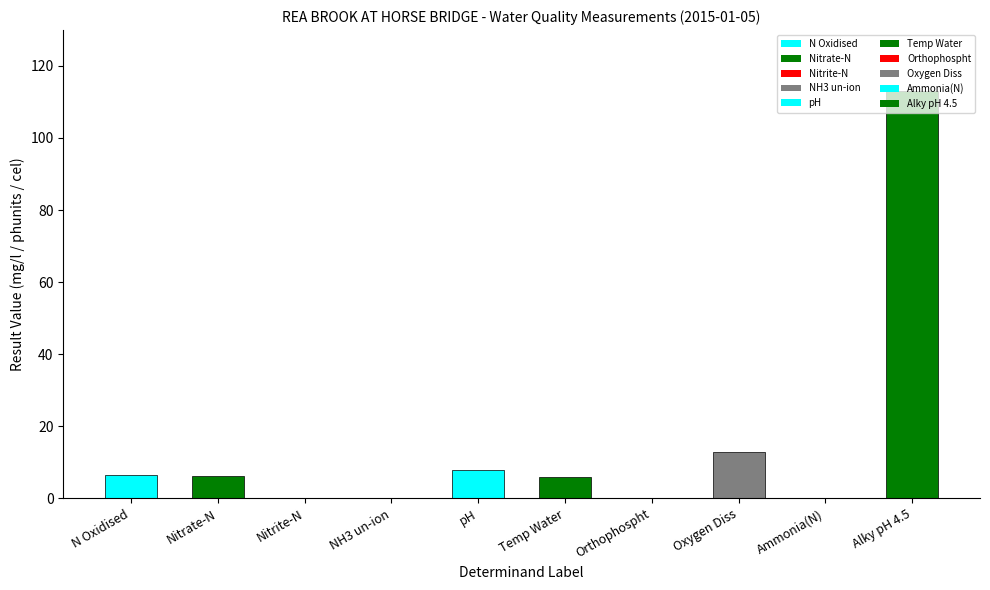

What is the average value?

15.3